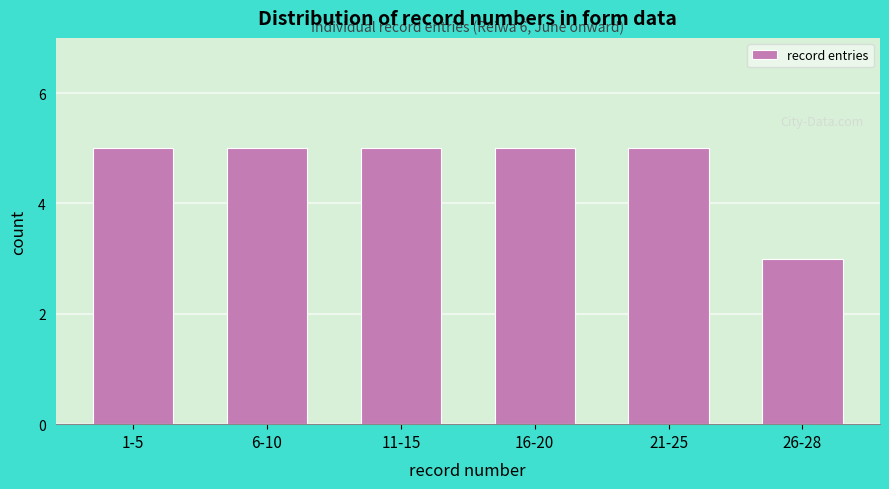

Reading right to left, list all the values displayed in this chart.

26-28=3	21-25=5	16-20=5	11-15=5	6-10=5	1-5=5